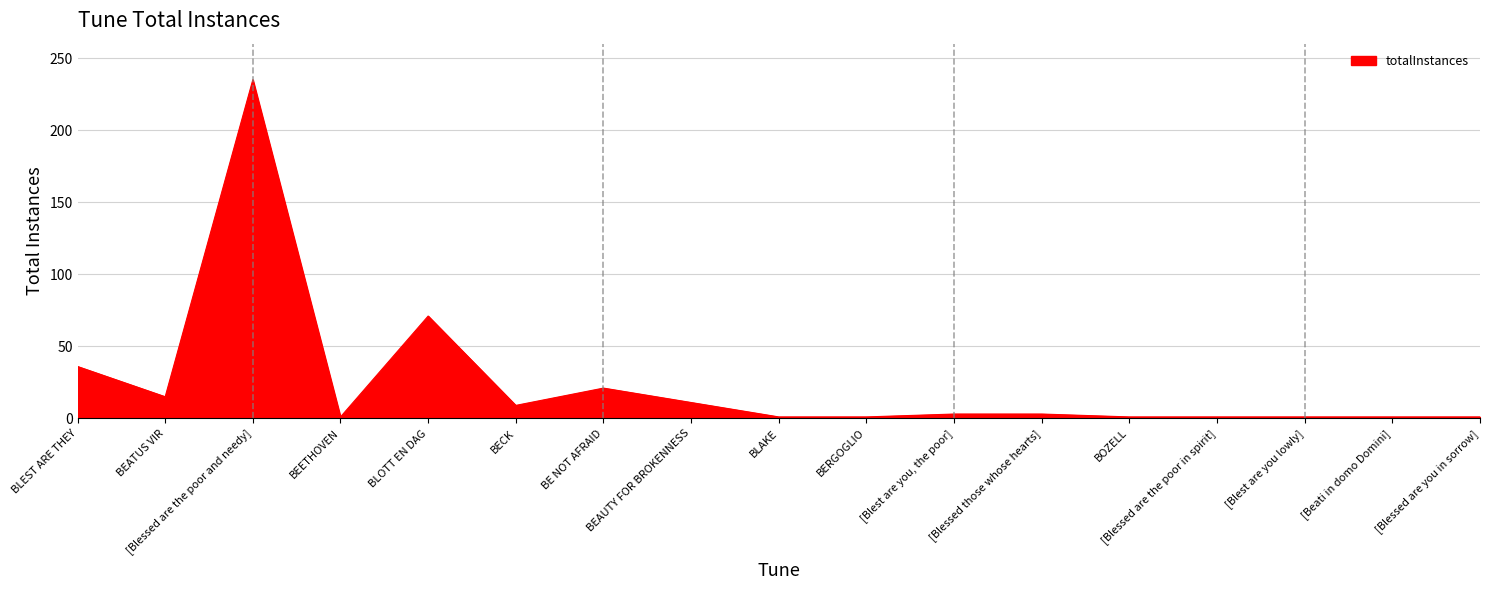

Count the number of data series in this chart.

1